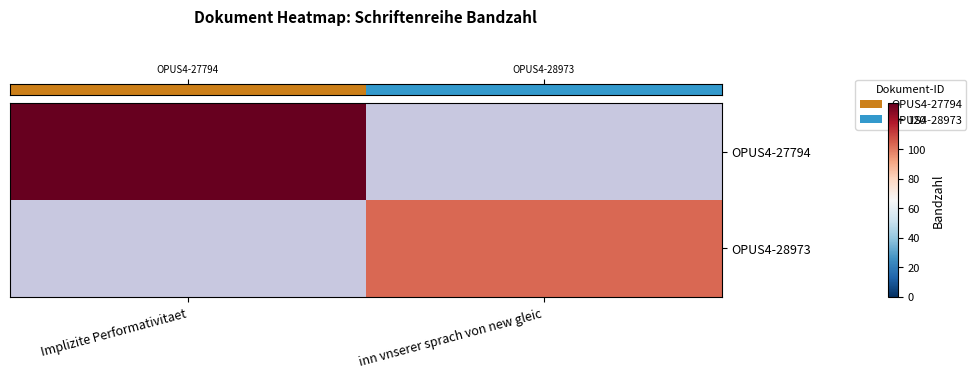

The row_0 series shows 60.0 at Implizite Performativitaet. True or false?

False